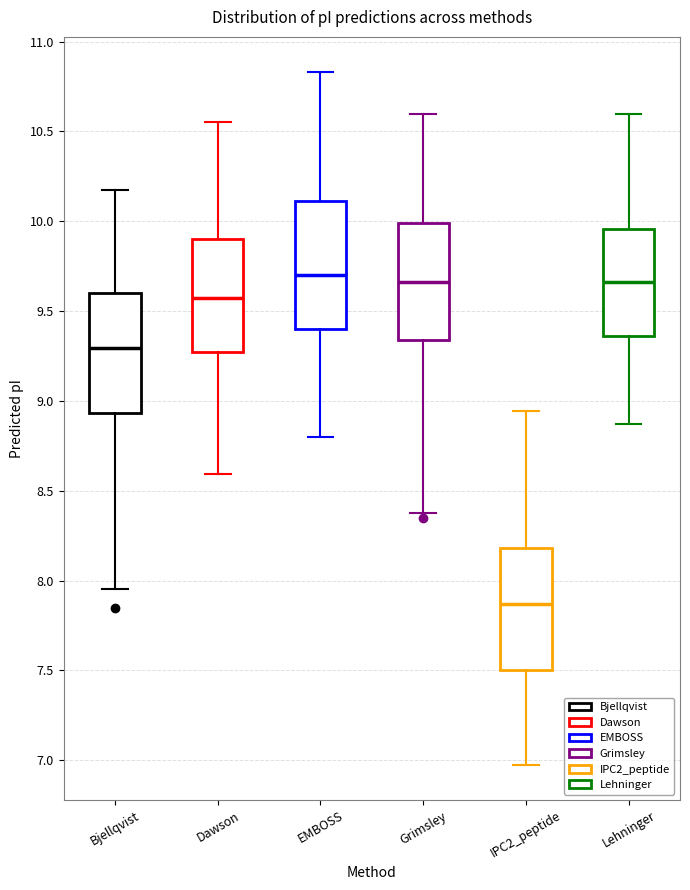

Reading left to right, transcribe this box plot: for each box, give where its median line is, the range the box spans, and where its two whiskers end, as read against the y-axis. The values are not printed on the chart, so give them approximately, as read against the axis.

Bjellqvist: median 9.30, box 8.95 to 9.60, whiskers 7.95 to 10.20
Dawson: median 9.55, box 9.25 to 9.90, whiskers 8.60 to 10.55
EMBOSS: median 9.70, box 9.40 to 10.10, whiskers 8.80 to 10.85
Grimsley: median 9.65, box 9.35 to 10.00, whiskers 8.40 to 10.60
IPC2_peptide: median 7.85, box 7.50 to 8.20, whiskers 6.95 to 8.95
Lehninger: median 9.65, box 9.35 to 9.95, whiskers 8.85 to 10.60